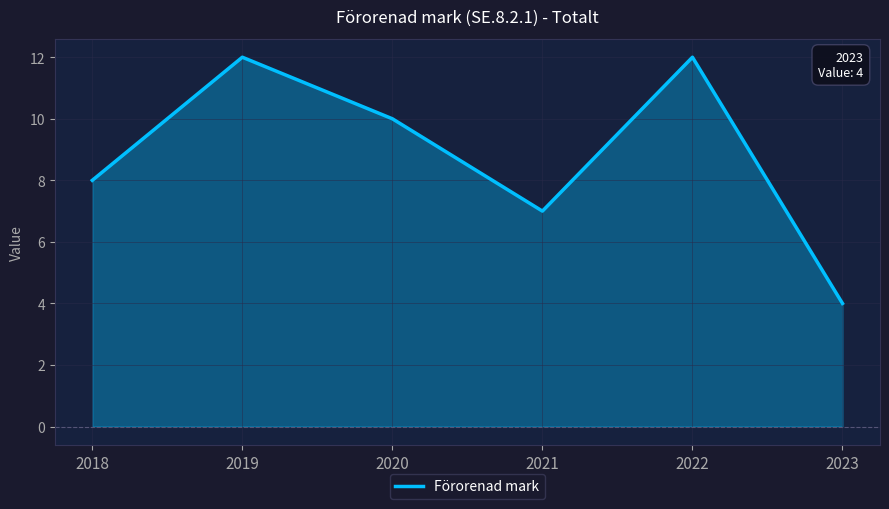

At which category does the chart reach its peak across all series?

2019